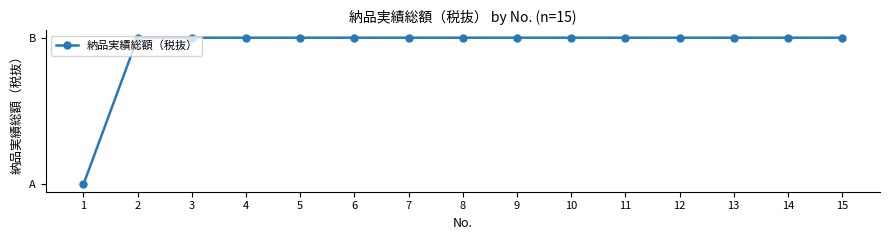

Does the chart have visible grid lines?

No